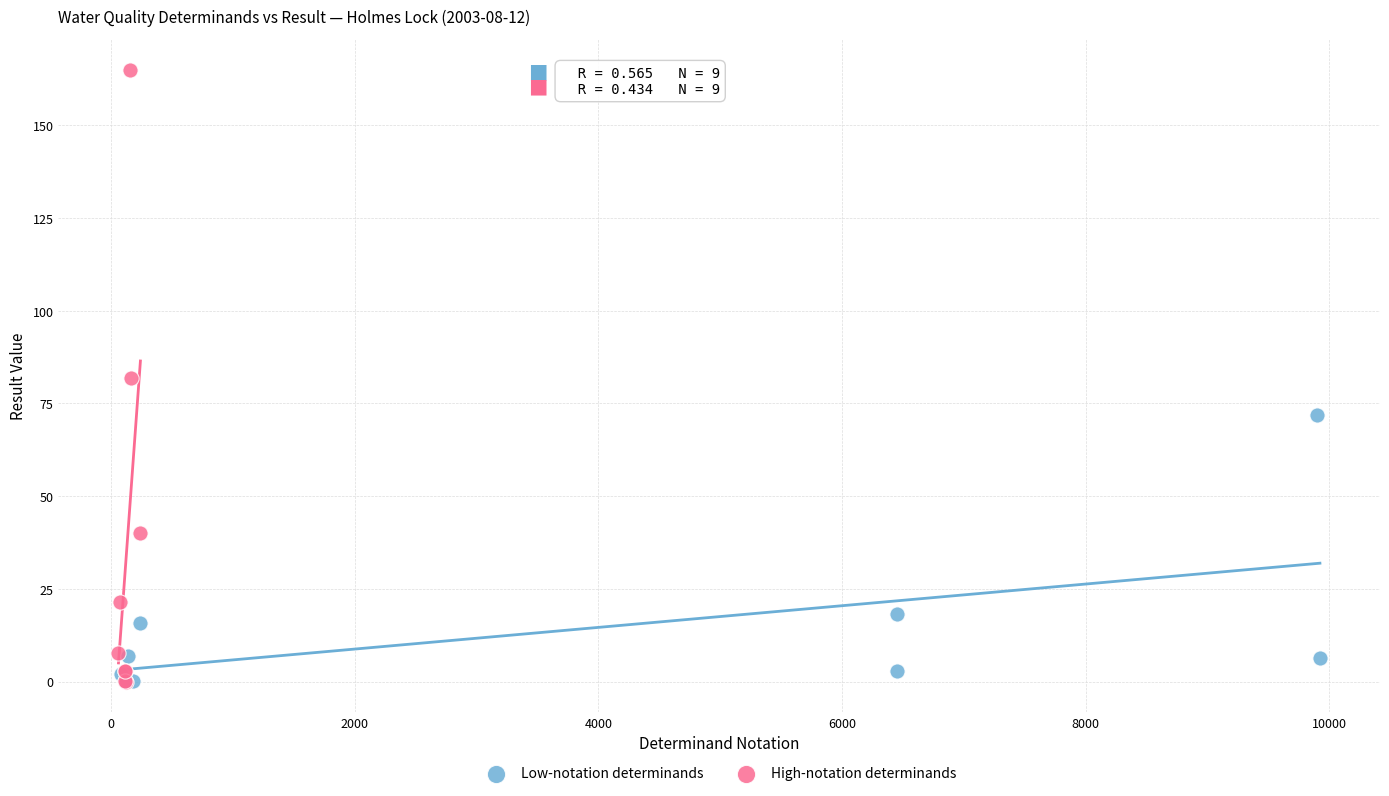

Which series has the widest spread of Y values?

High-notation determinands